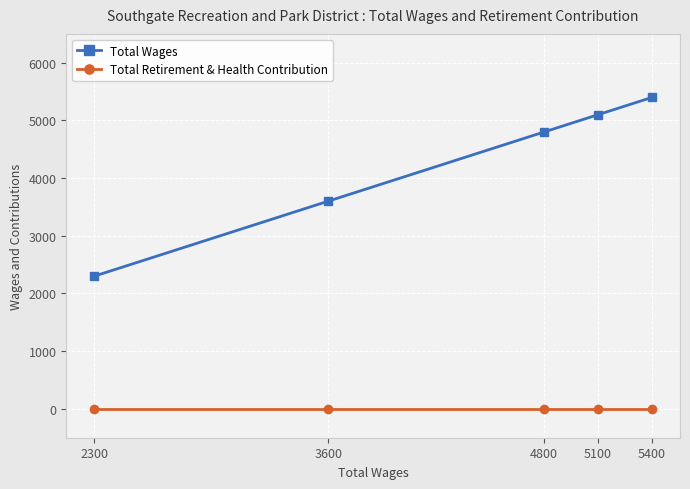

Which category has the highest value in the Total Wages series?

5400